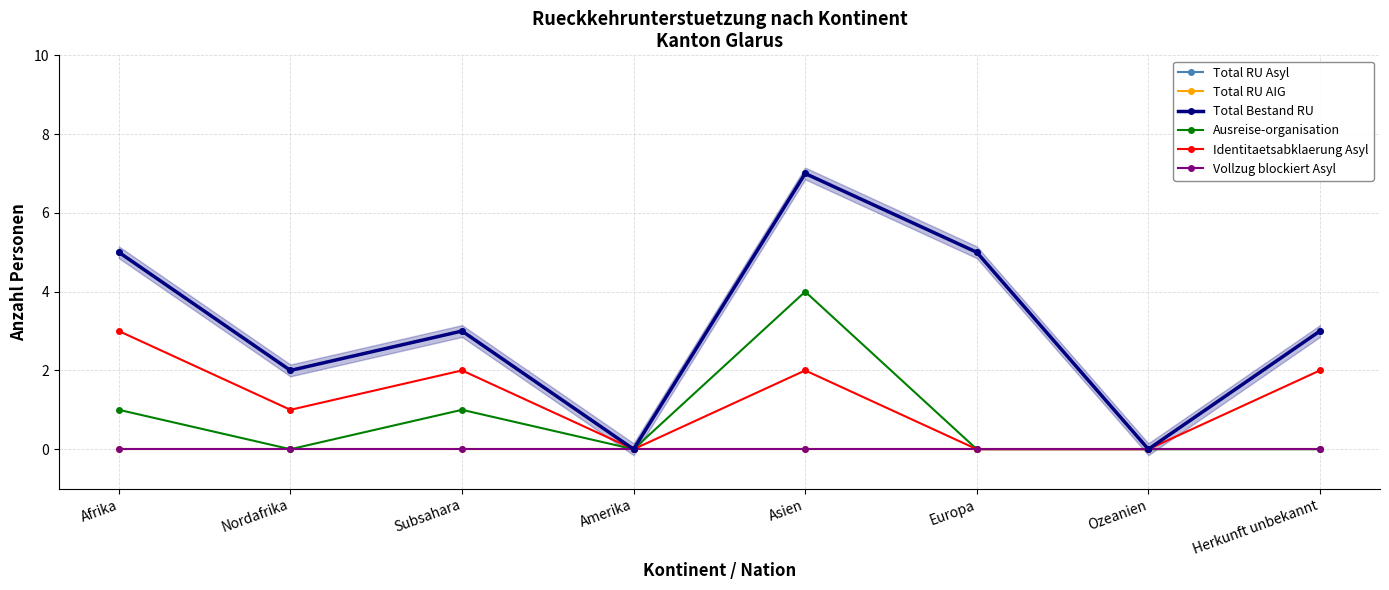

At which label does Identitaetsabklaerung Asyl first exceed 2?

Afrika